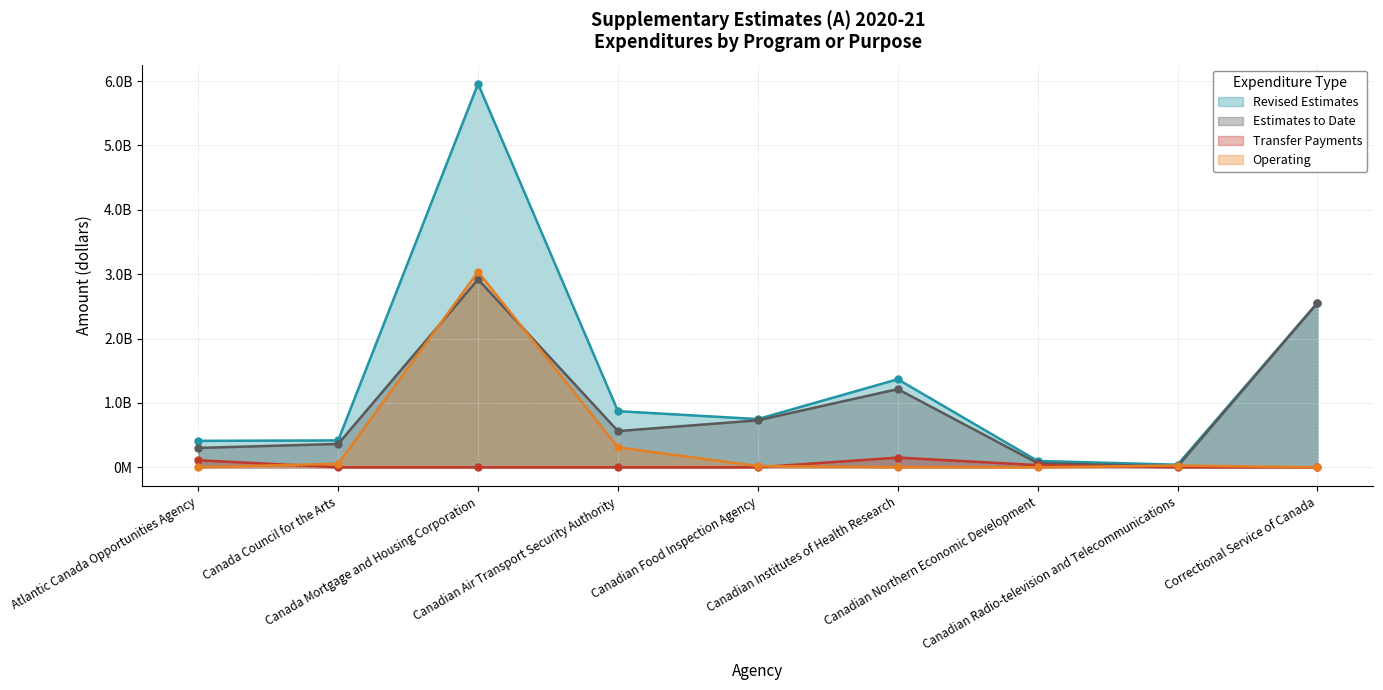

Which series has the largest range (max minus min)?

Revised Estimates